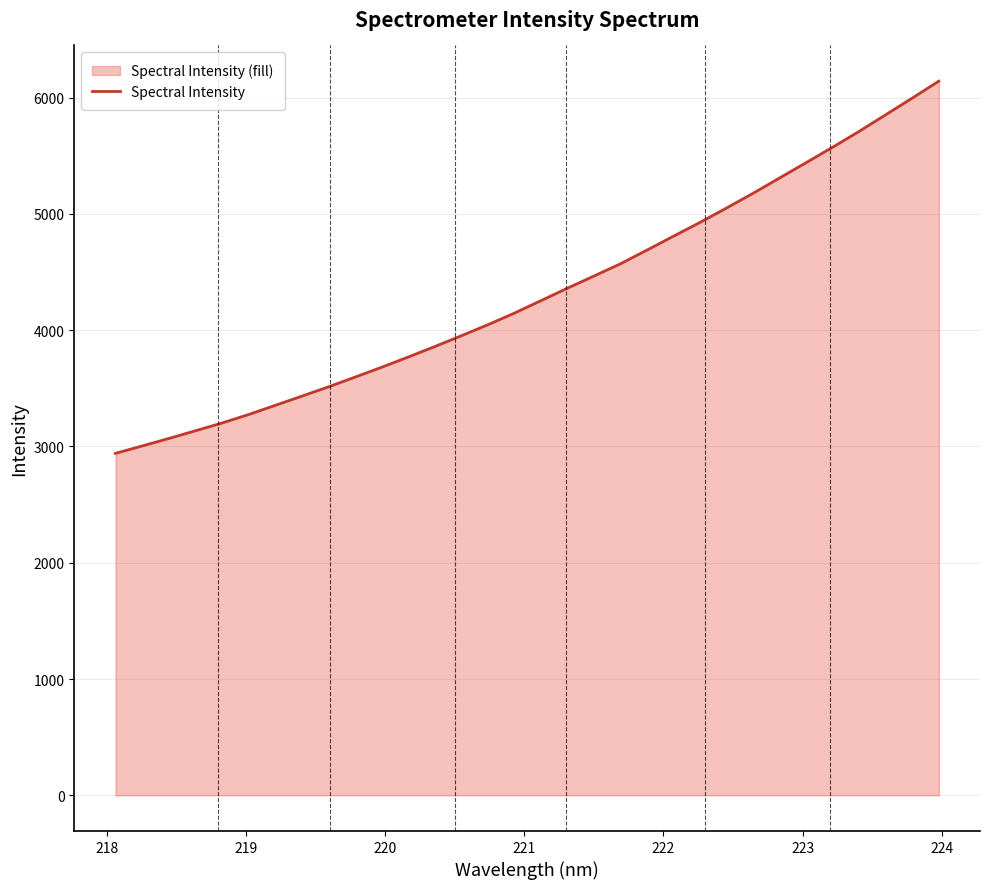

What is the difference between the maximum and minimum values?

3200.7